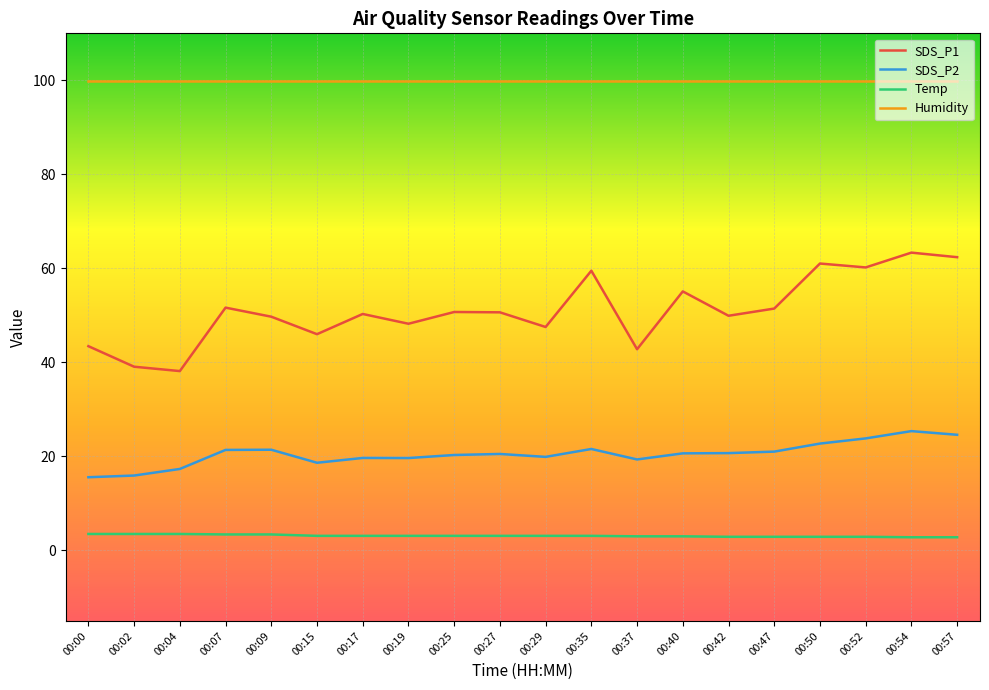

True or false: Humidity and SDS_P1 intersect in this chart.

False